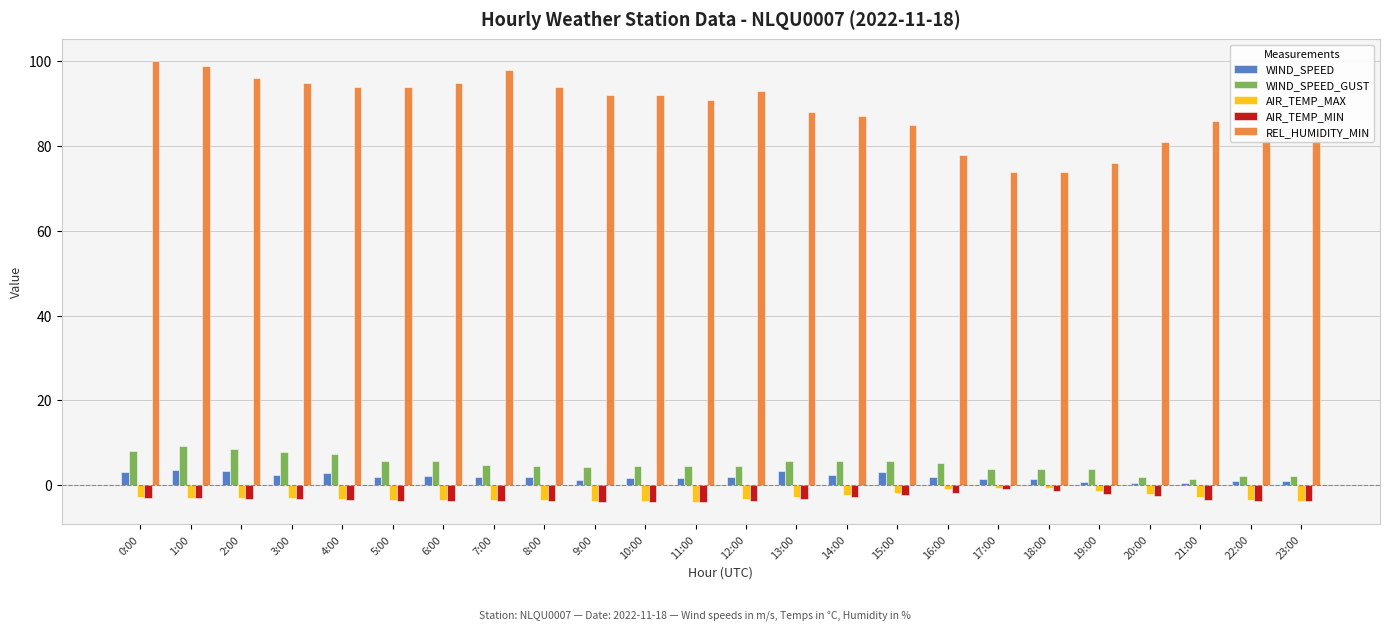

At how many categories does at least one series exceed 68?

24